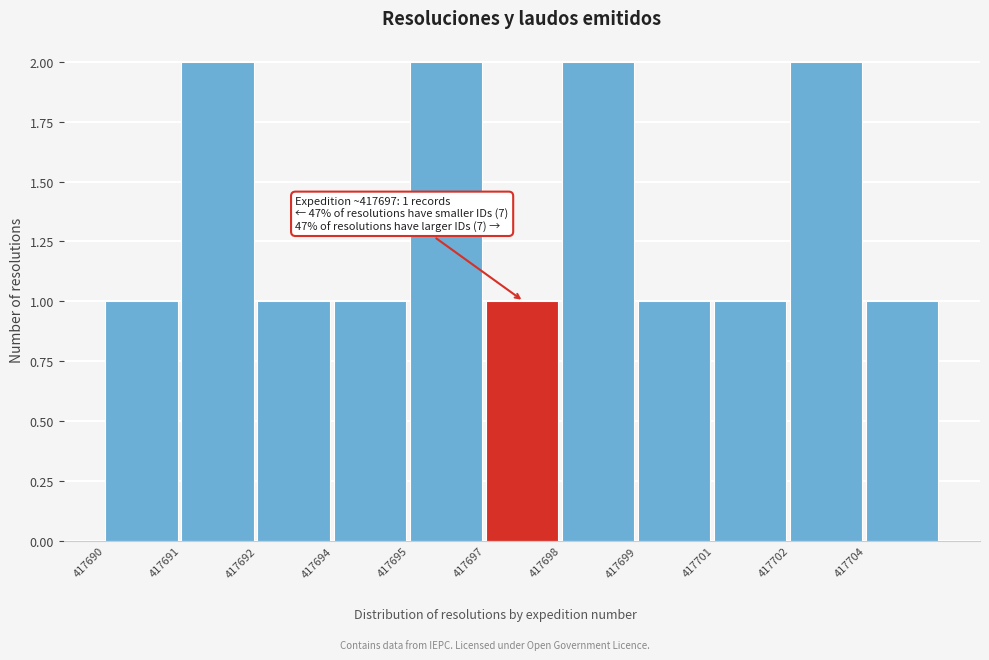

Reading left to right, what are all the values shown in this chart?

417690=1	417691=2	417692=1	417694=1	417695=2	417697=1	417698=2	417699=1	417701=1	417702=2	417704=1